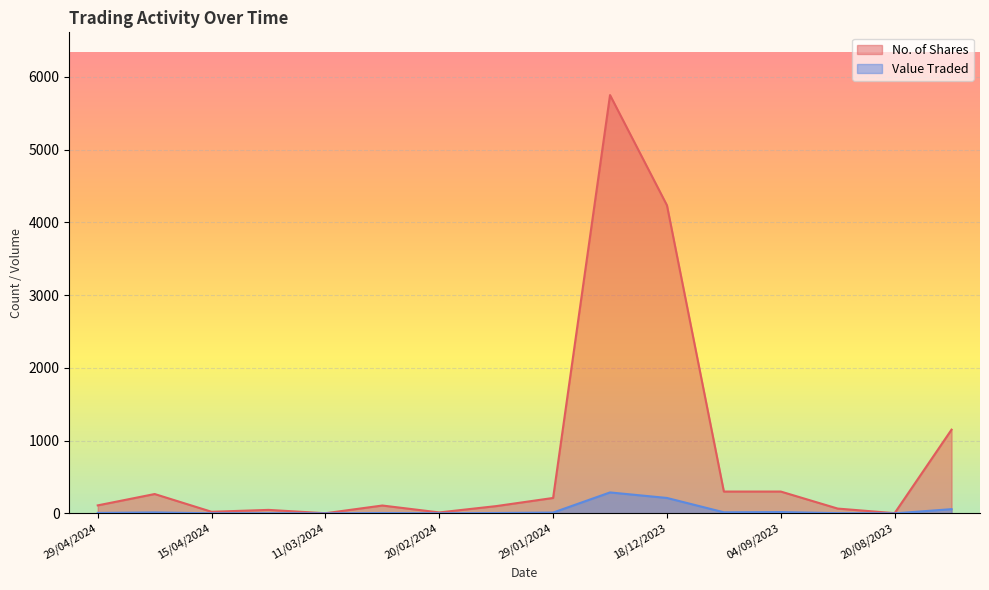

The No. of Shares series shows 100 at 11/02/2024. True or false?

True